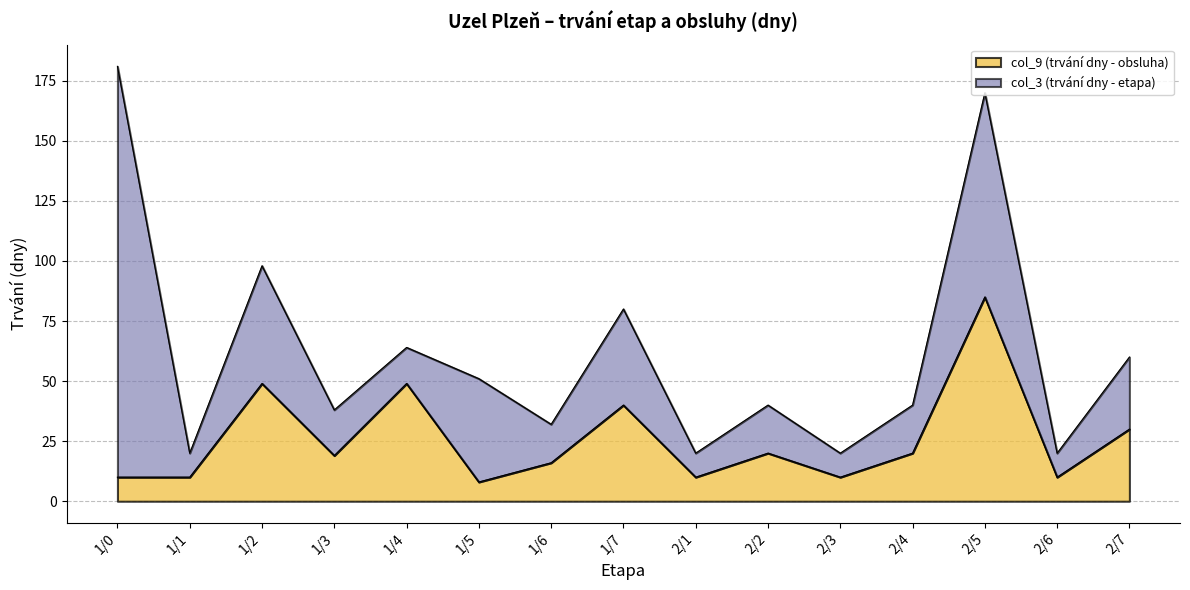

The chart shows a value of 88 at 1/4. True or false?

False